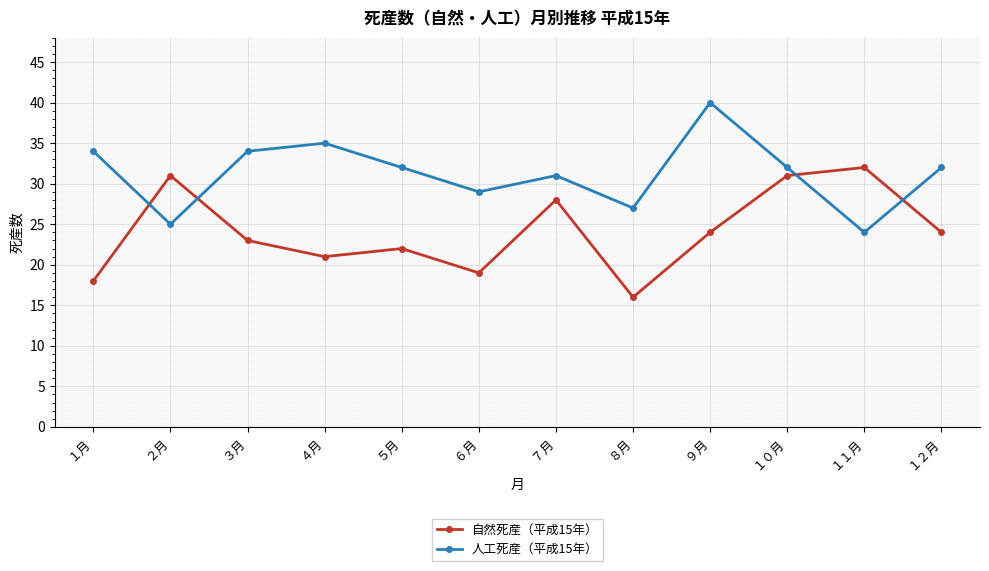

Rank the series at ６月 from highest to lowest value.

人工死産（平成15年）, 自然死産（平成15年）